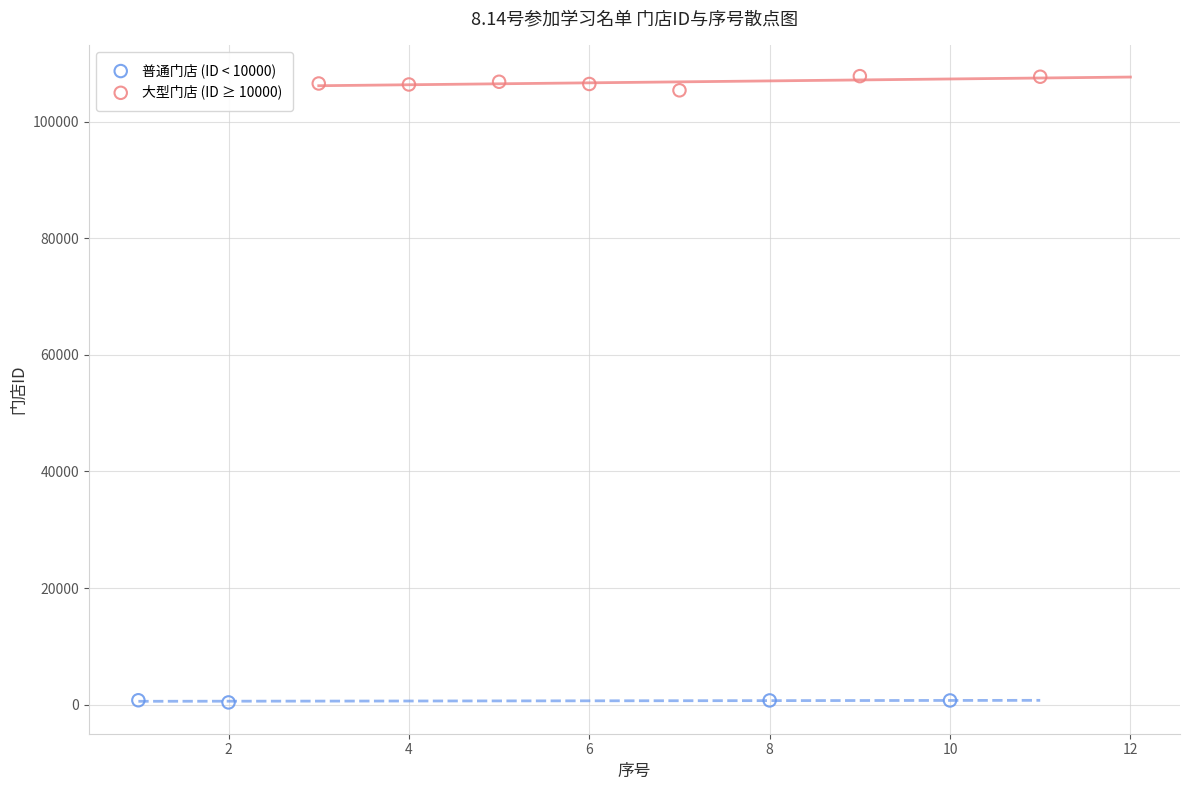

Which series has the widest spread of Y values?

大型门店 (ID ≥ 10000)